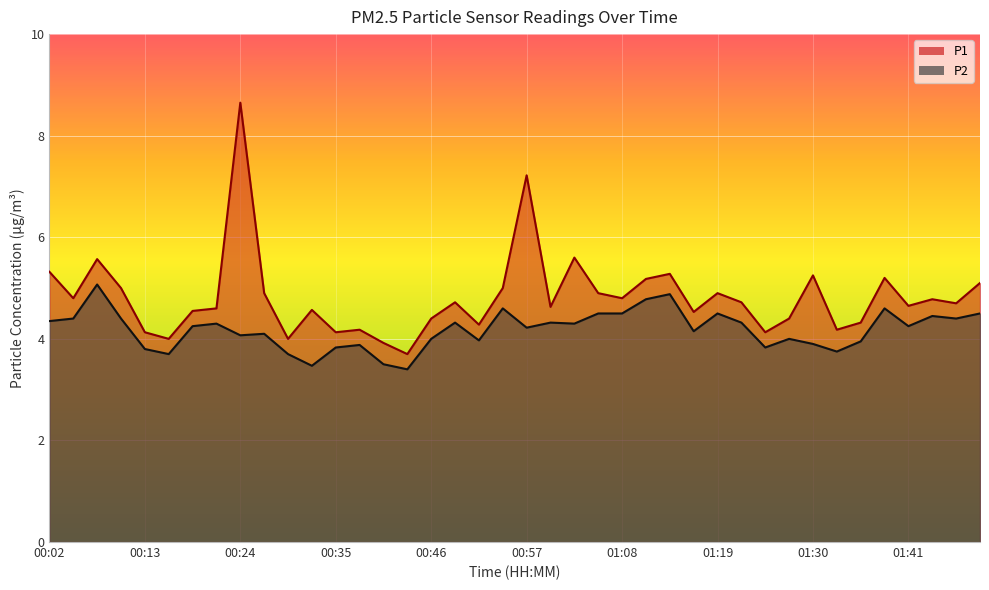

What is the value of the P2 point at the 24th from the left?

4.5